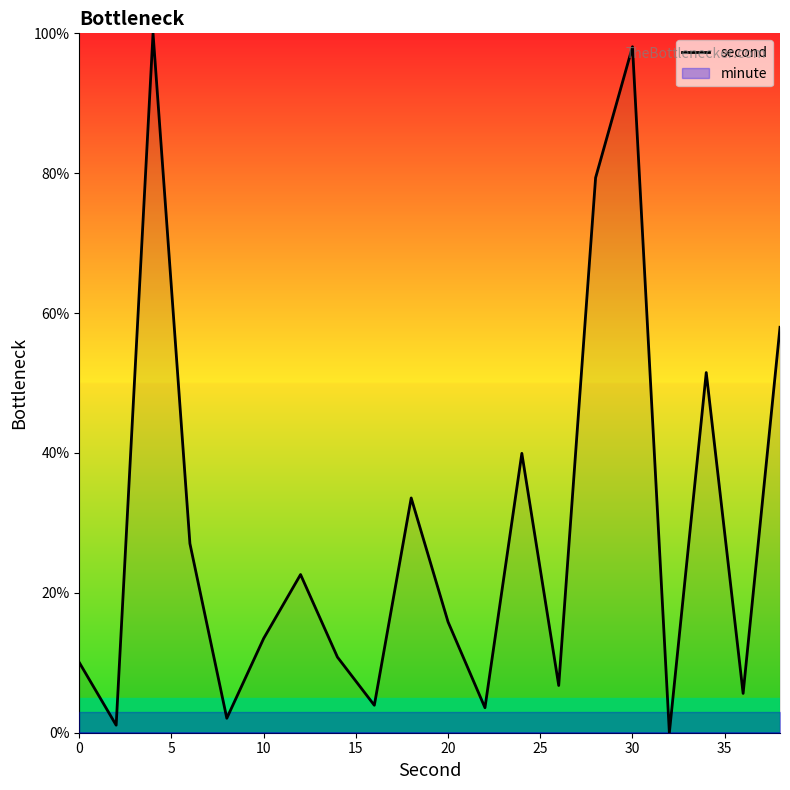

Is it true that second equals 3.8 at 20?

False